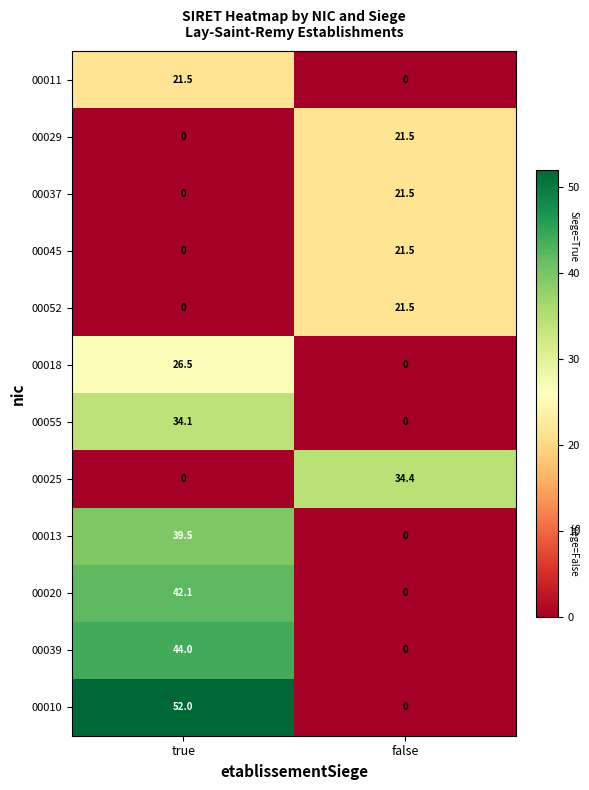

At how many categories does at least one series exceed 48?

1